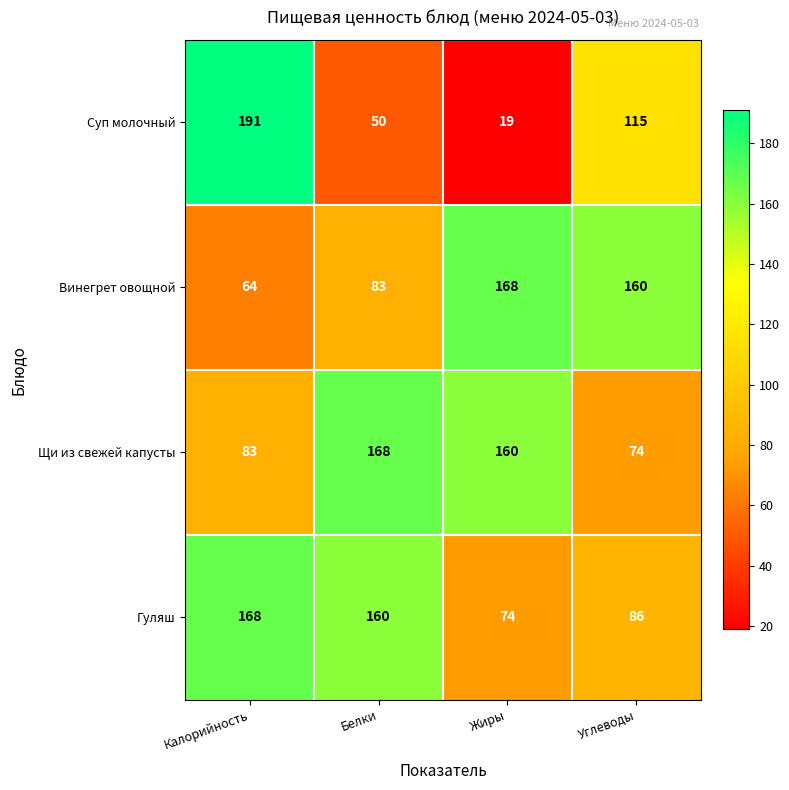

Where does the Гуляш series first go above 160?

Калорийность